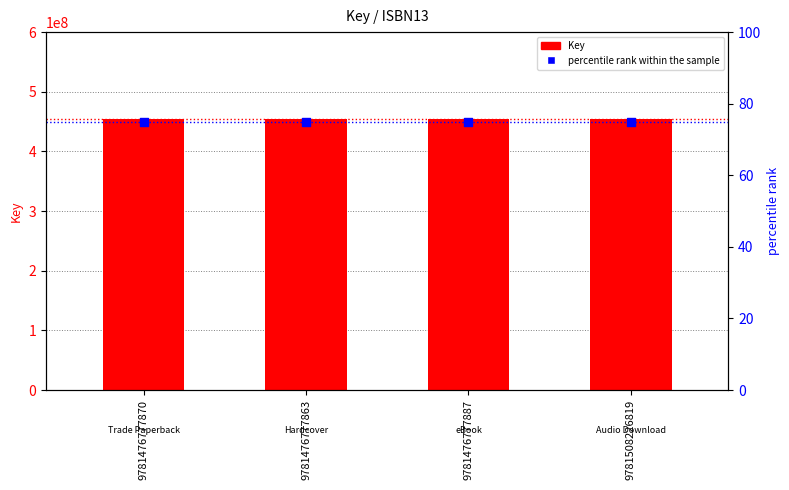

At how many categories does at least one series exceed 181191219?

4